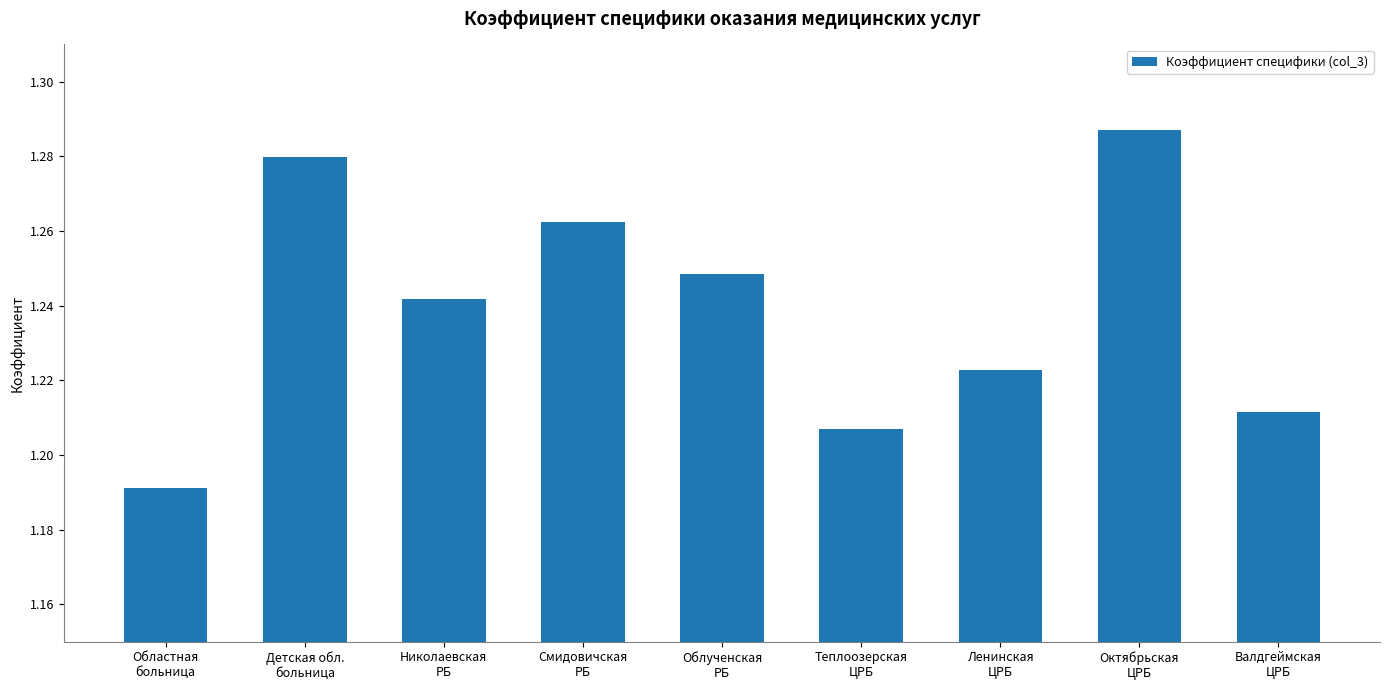

Does the chart contain stacked bars?

No